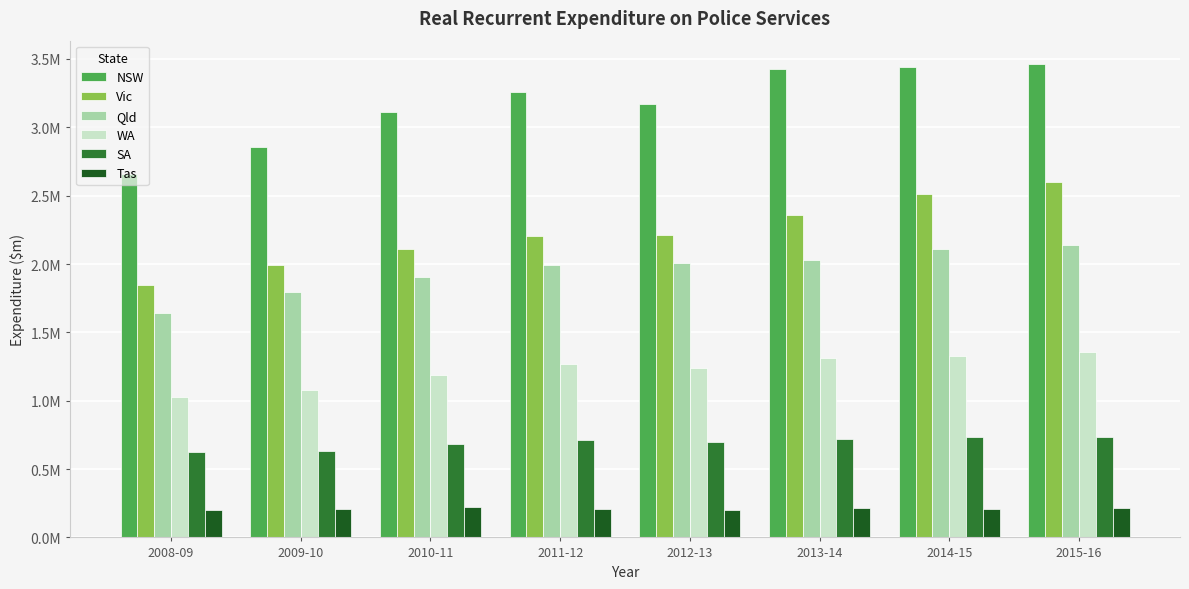

What is the maximum value for SA?

735556.6